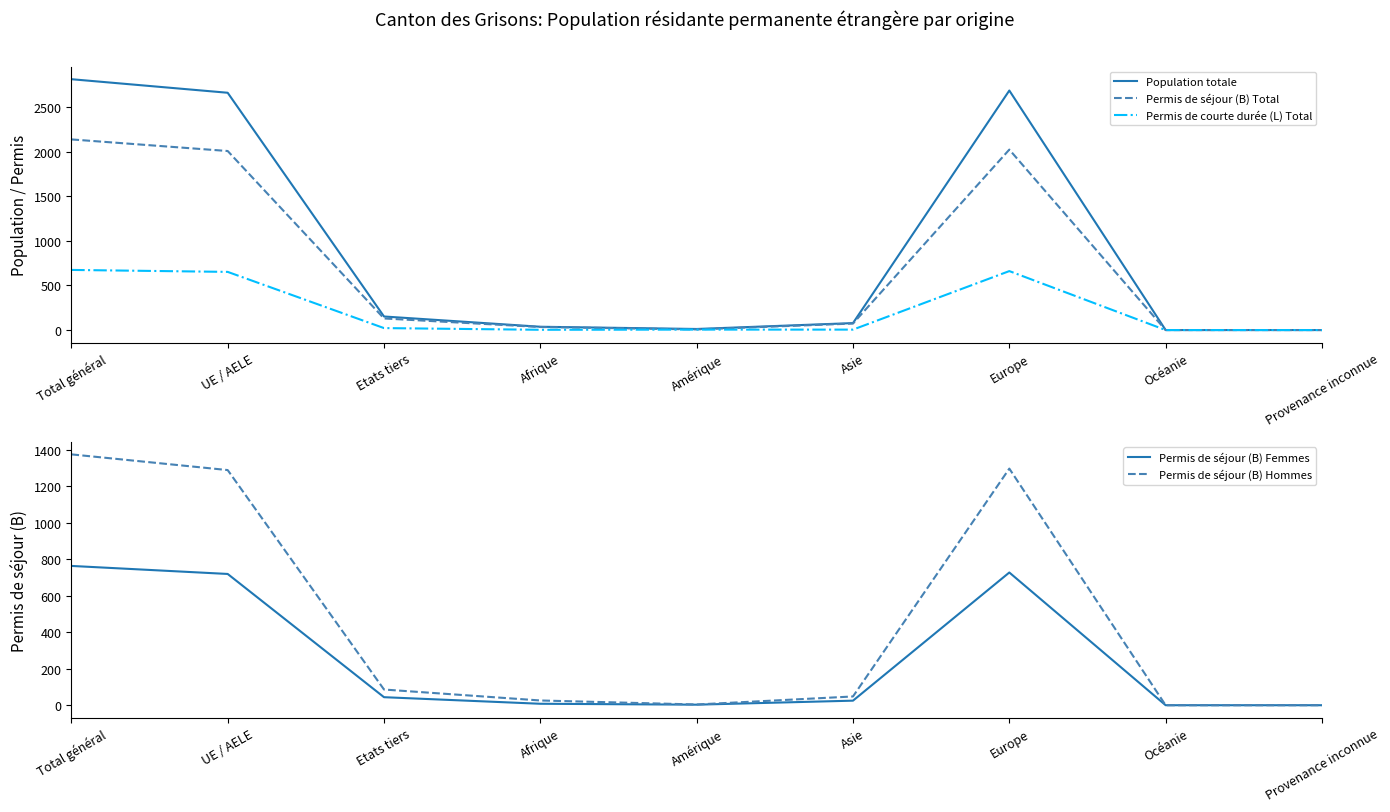

How many categories are shown in the chart?

9